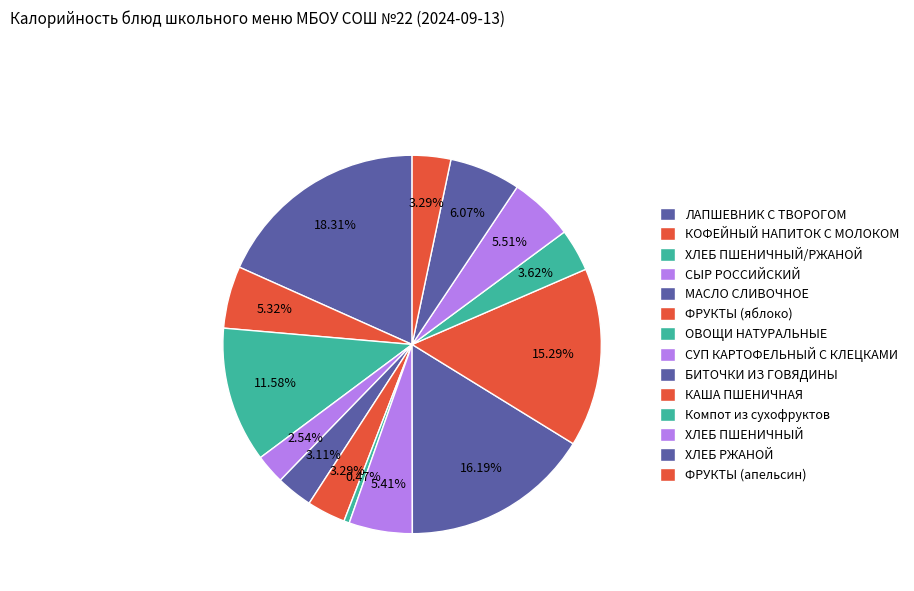

How many slices are in this pie chart?

14